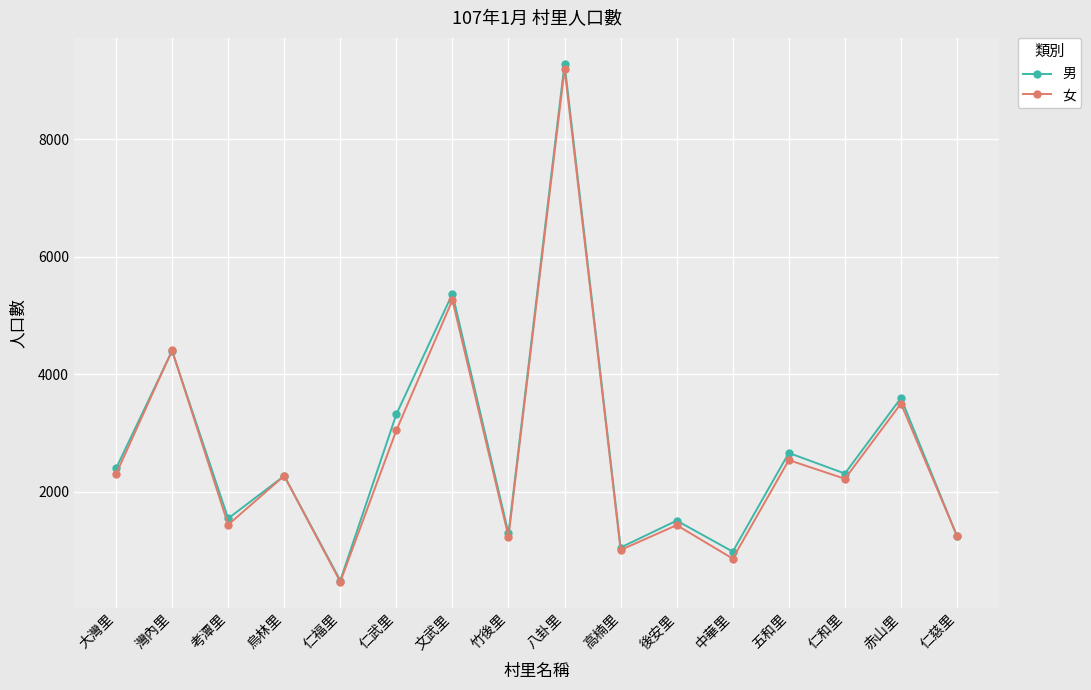

What is the sum of all 男 values?

43655